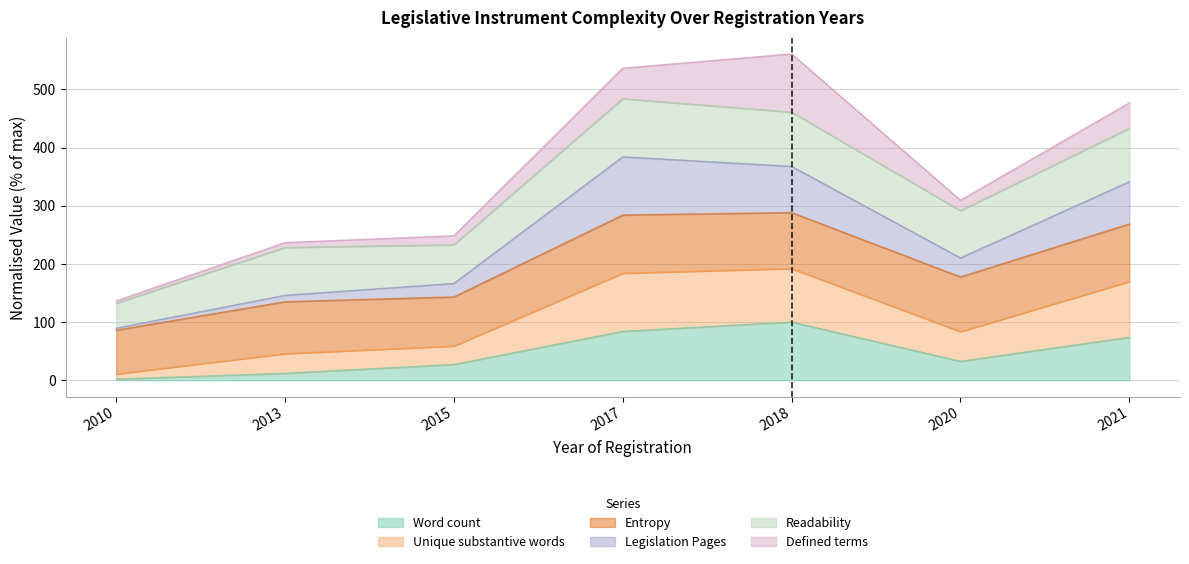

True or false: Unique substantive words and Legislation Pages intersect in this chart.

False